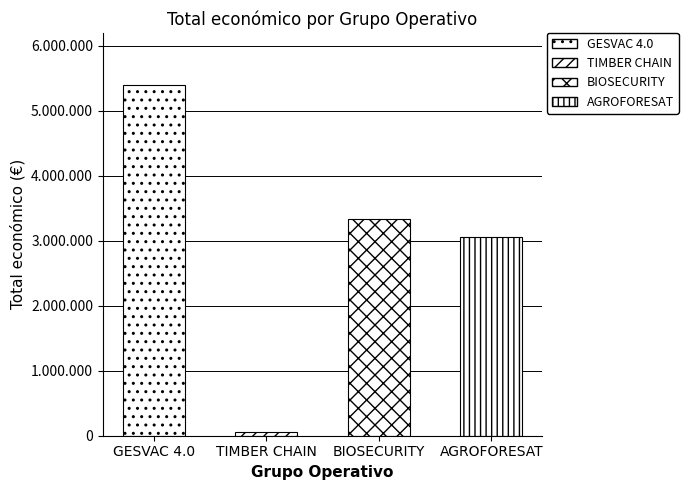

List the labels in order of value, smallest first.

TIMBER CHAIN, AGROFORESAT, BIOSECURITY, GESVAC 4.0